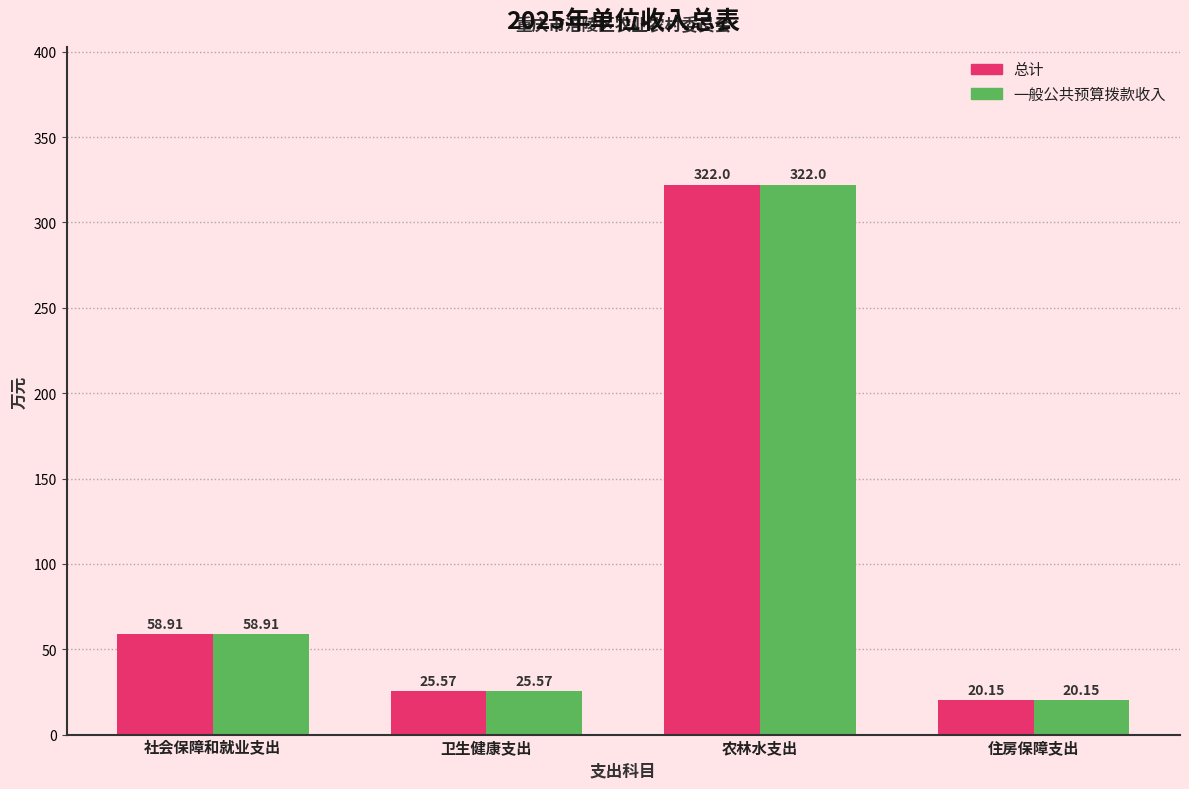

What is the average value of the 一般公共预算拨款收入 series?

106.7